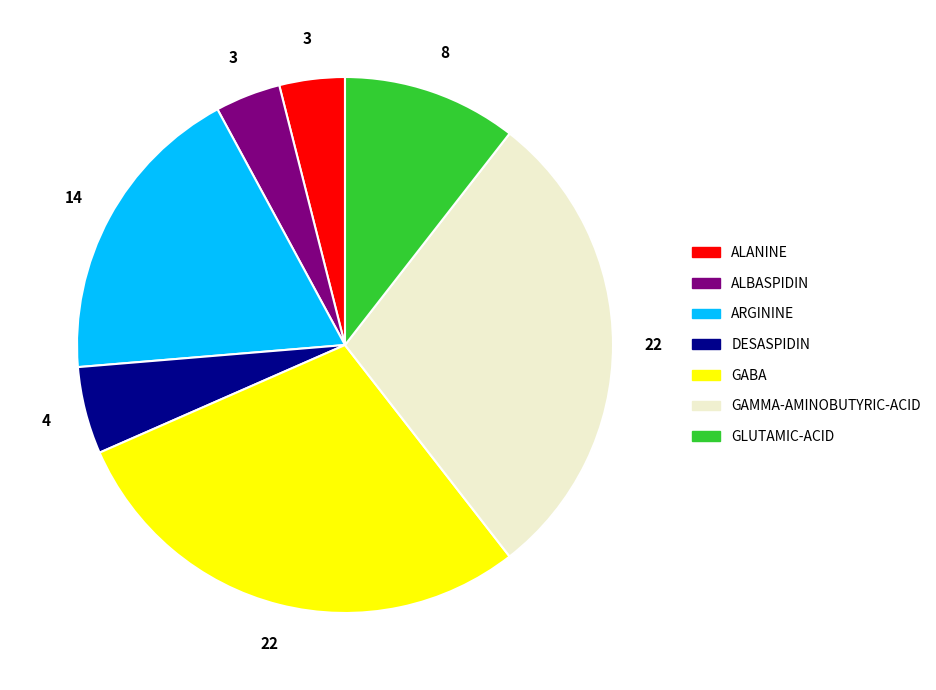

Is the sum of DESASPIDIN and GABA greater than half?

No